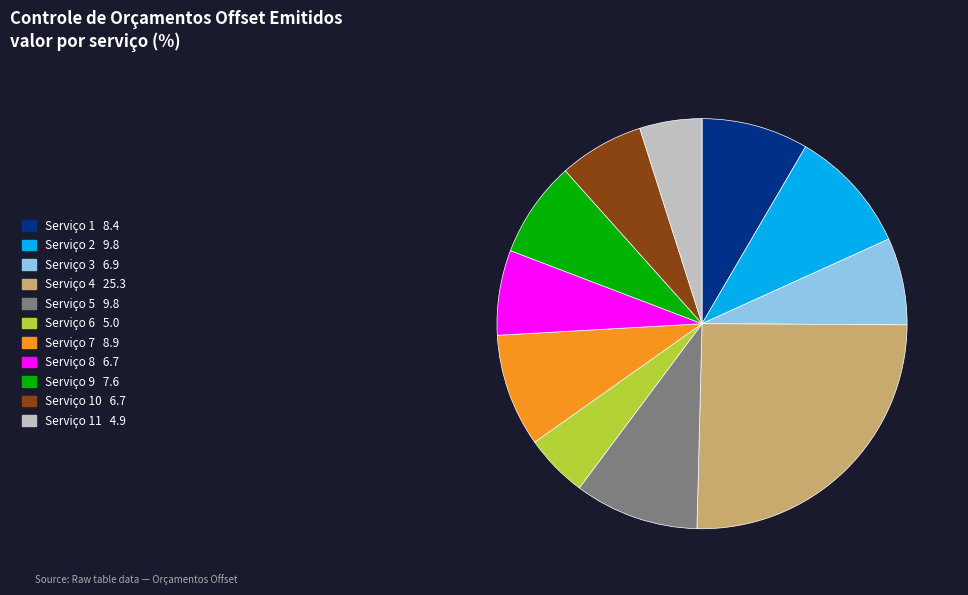

Is there a majority slice in this chart?

No